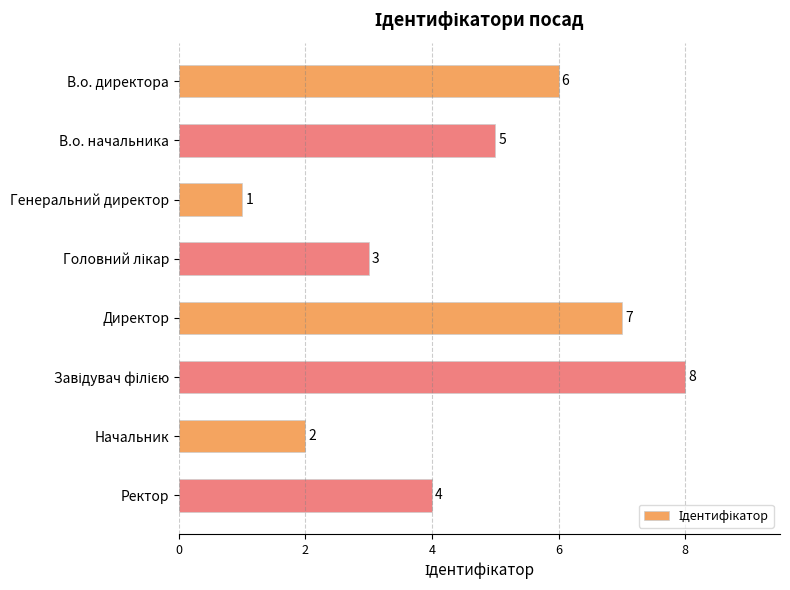

Count the number of data series in this chart.

1